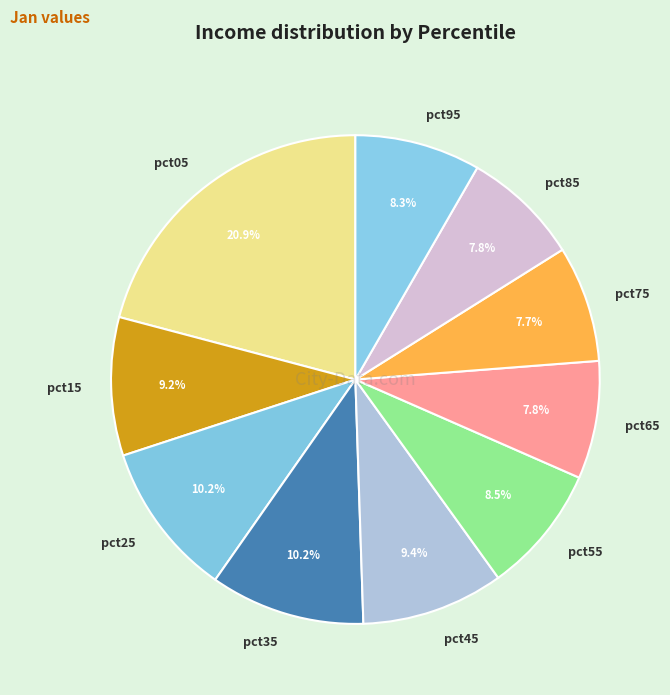

To the nearest percent, what percentage of the pie is pct25?

10%